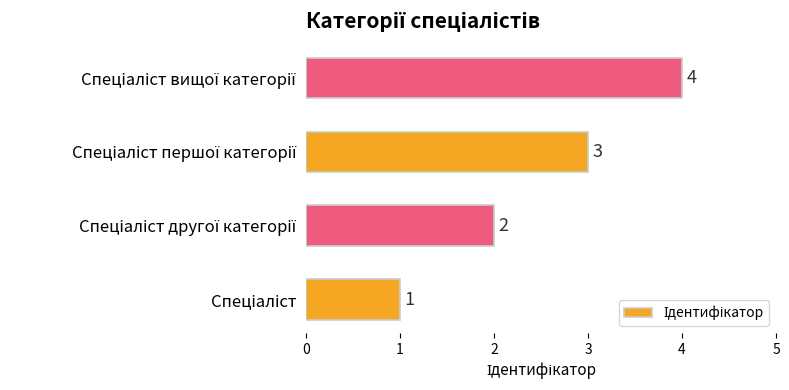

What is the sum of all values?

10